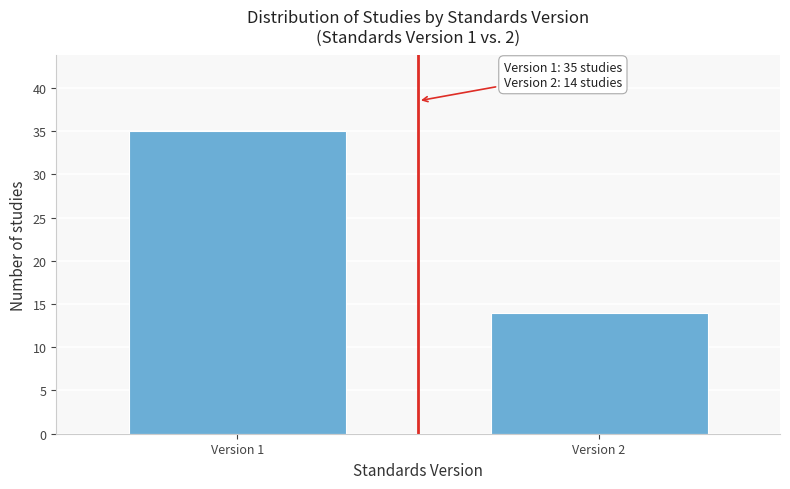

Reading right to left, what are all the values shown in this chart?

Version 2=14	Version 1=35